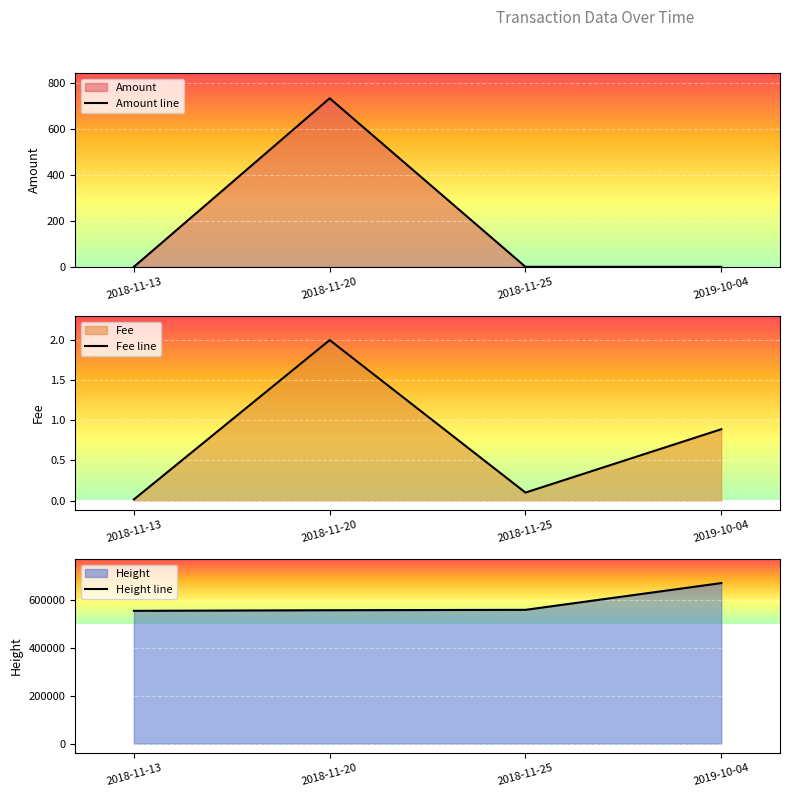

Between 2018-11-25 and 2019-10-04, which series saw the biggest shift?

Height